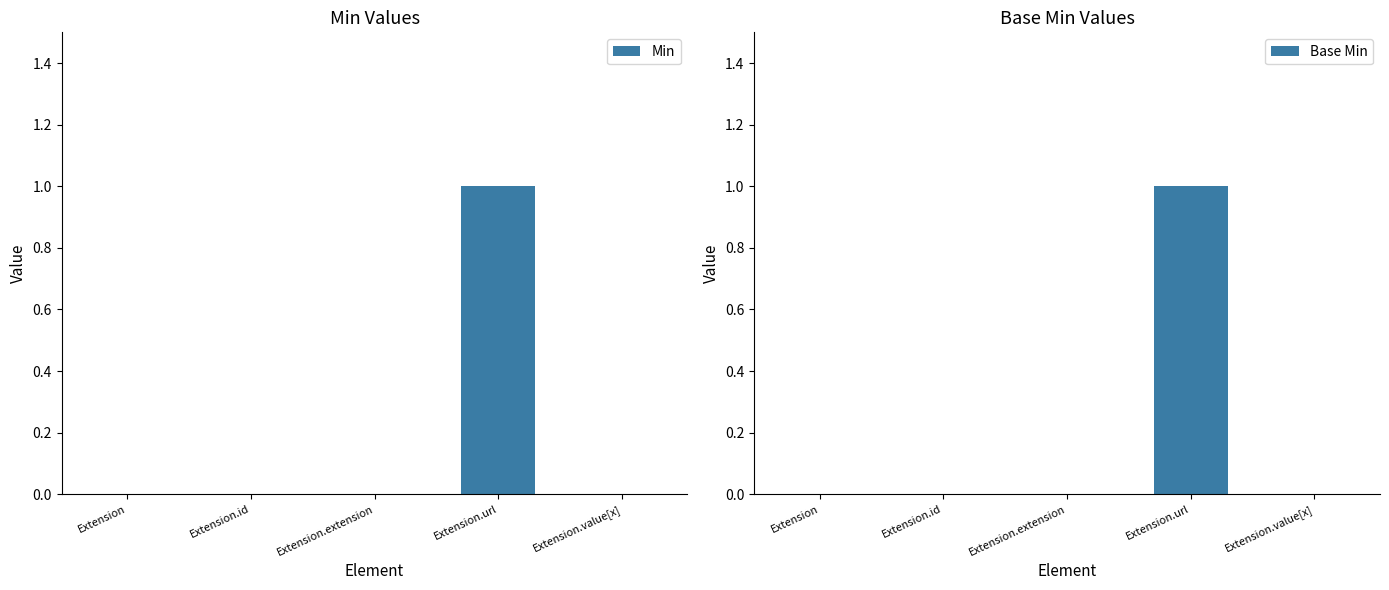

List the labels in order of Min value, smallest first.

Extension, Extension.id, Extension.extension, Extension.value[x], Extension.url